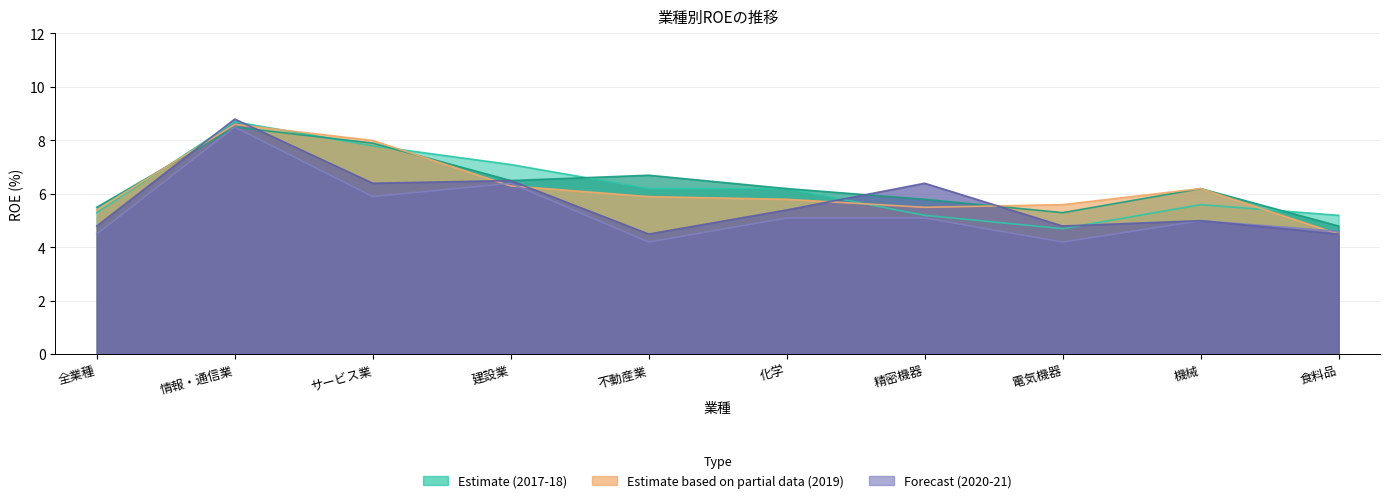

What is the minimum value shown in the chart?

4.2